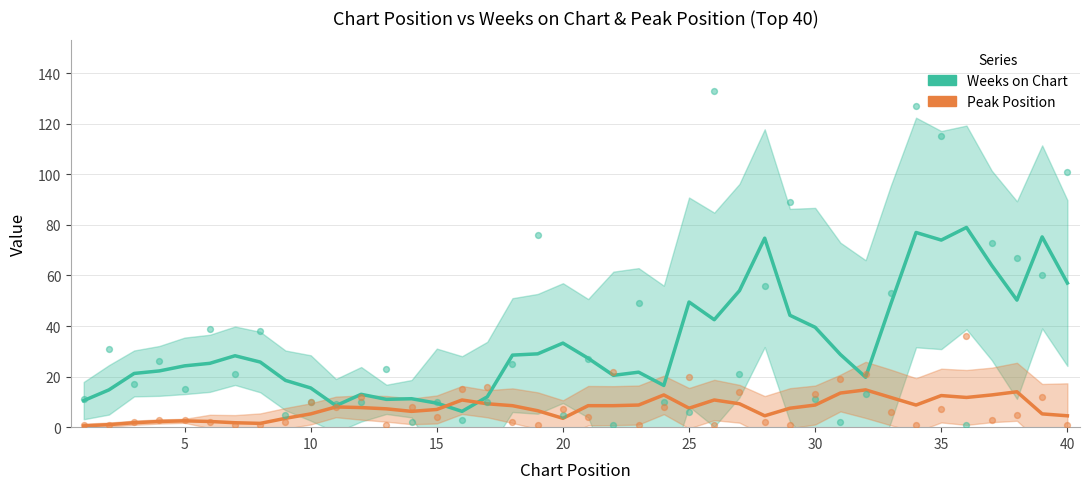

Which series has the largest total across all categories?

Weeks on Chart